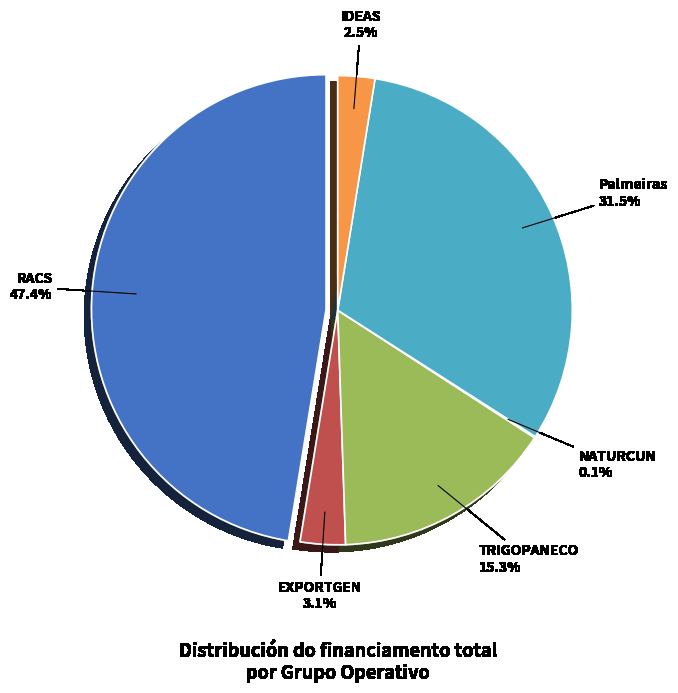

How many segments does this pie chart have?

6